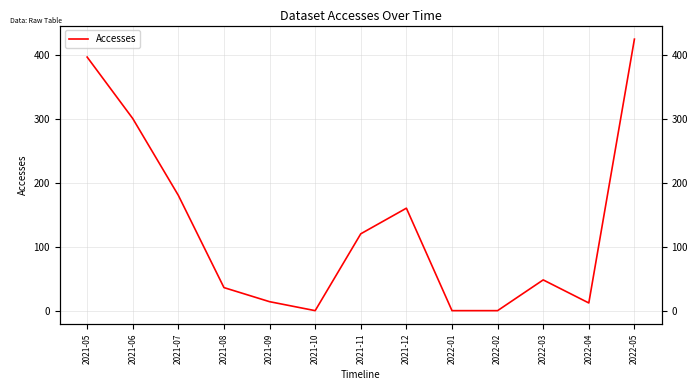

What is the average value?

130